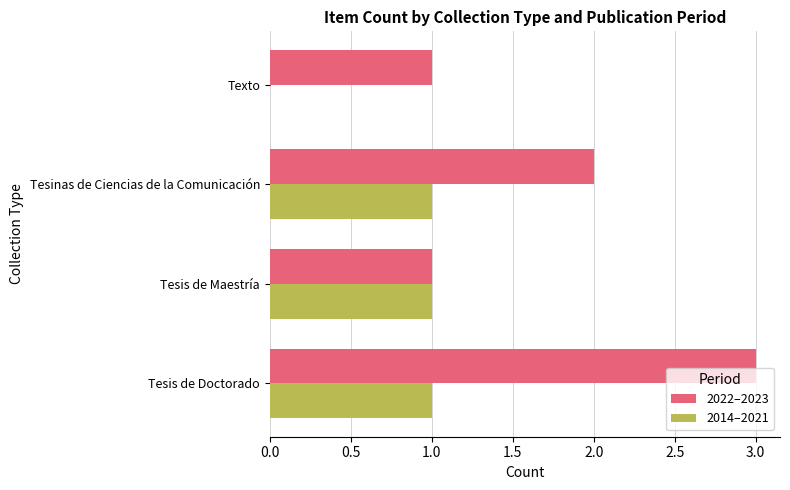

What are all the series names shown in the legend?

2022–2023, 2014–2021